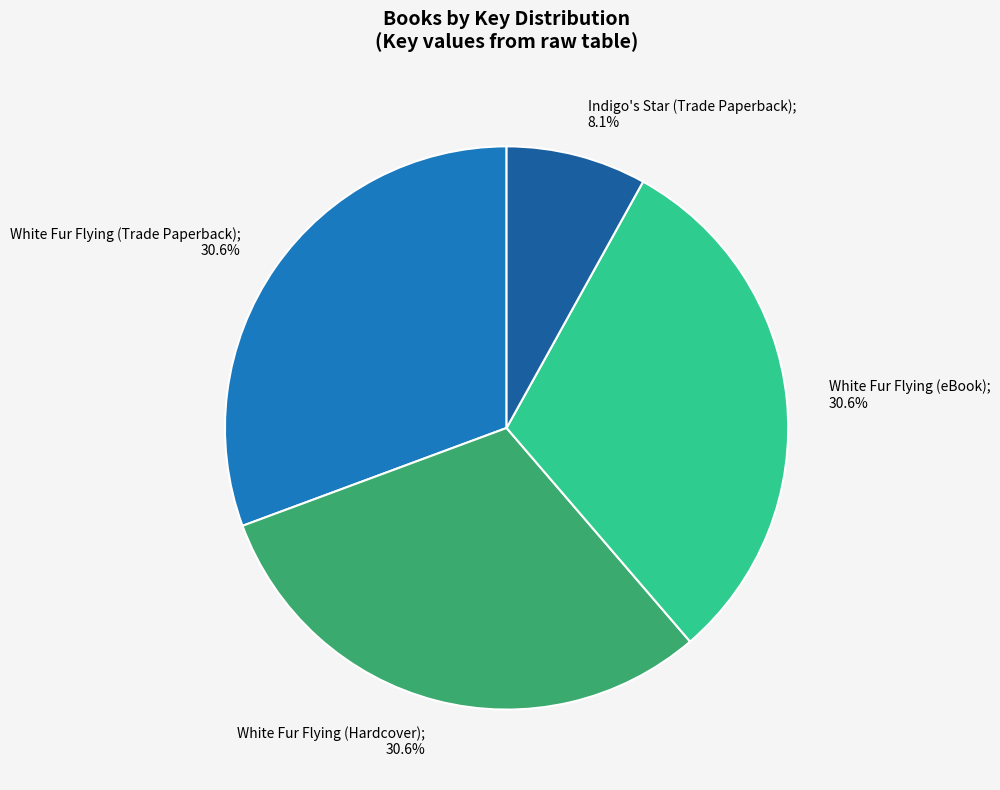

Is there any slice that represents more than half of the pie?

No